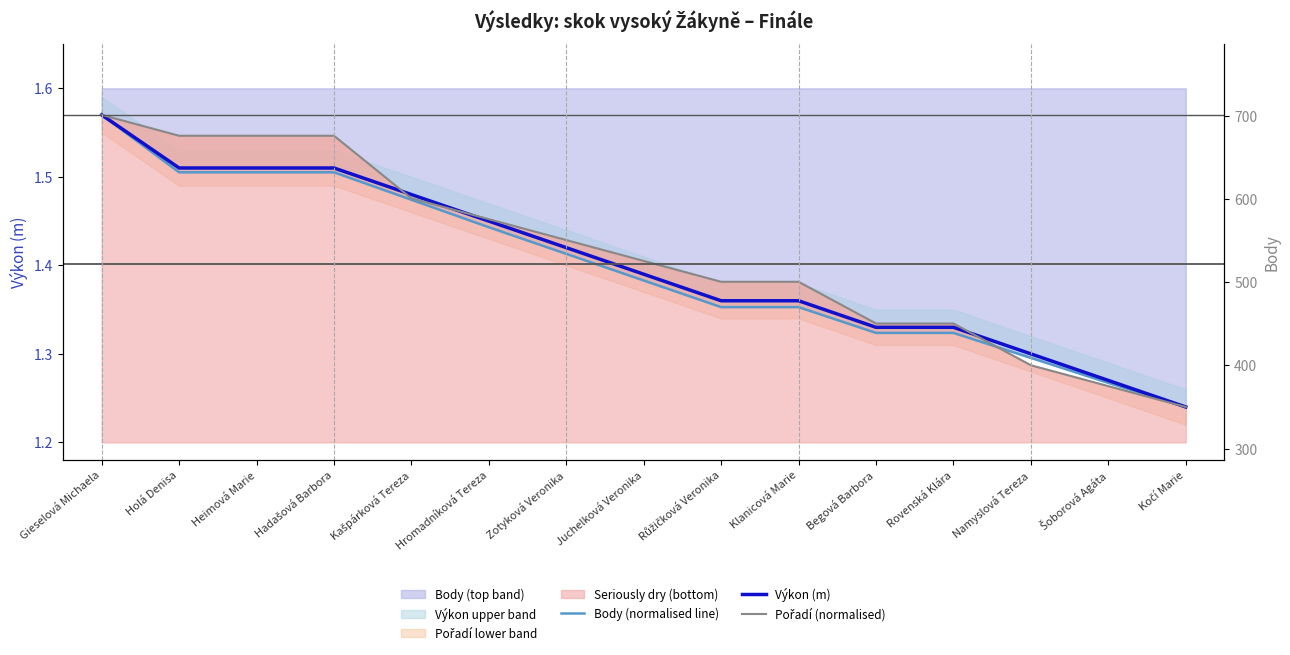

Between Heimová Marie and Namyslová Tereza, which is larger?

Heimová Marie